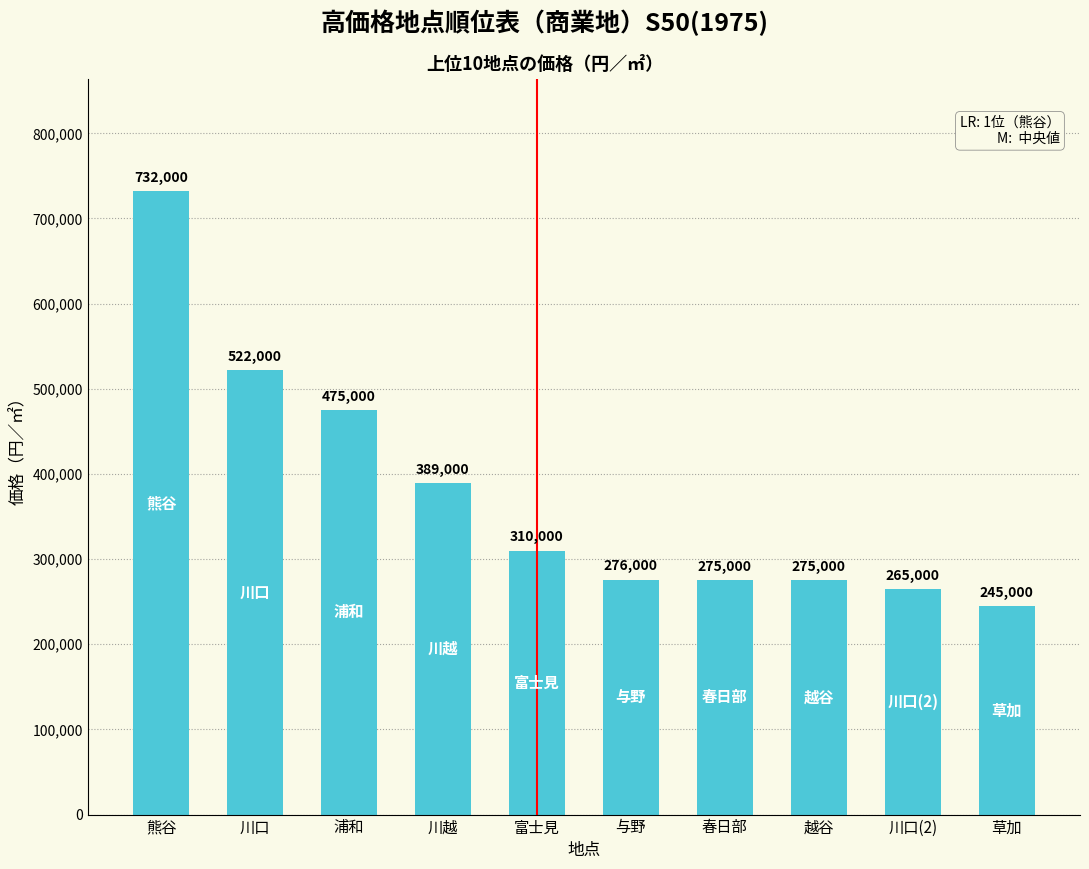

What position from the left is 浦和?

3